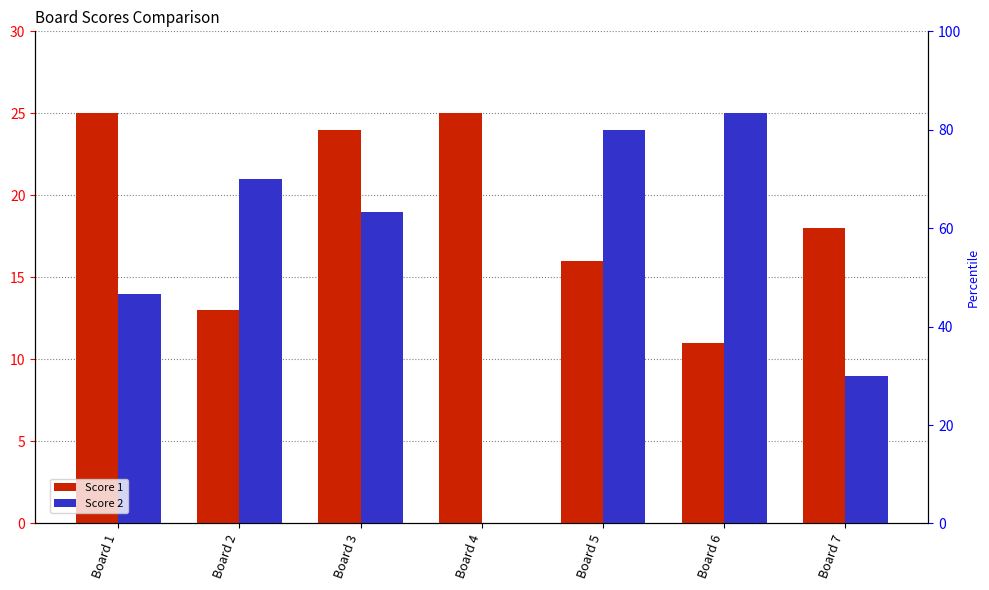

Which category has the highest value across all series?

Board 1